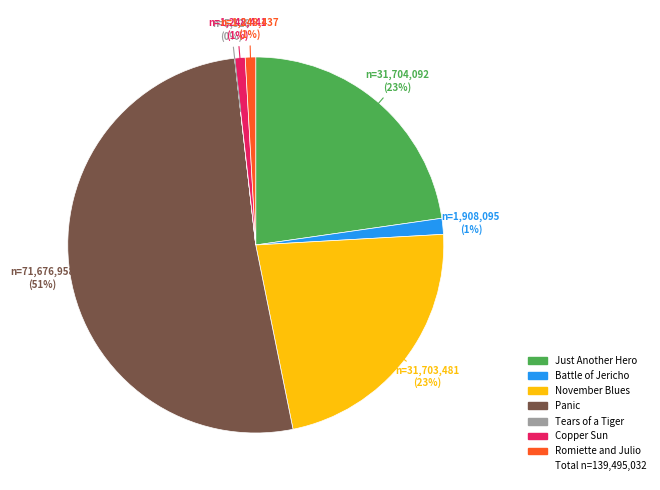

To the nearest percent, what is the difference between the largest and smallest slice percentages?

51%